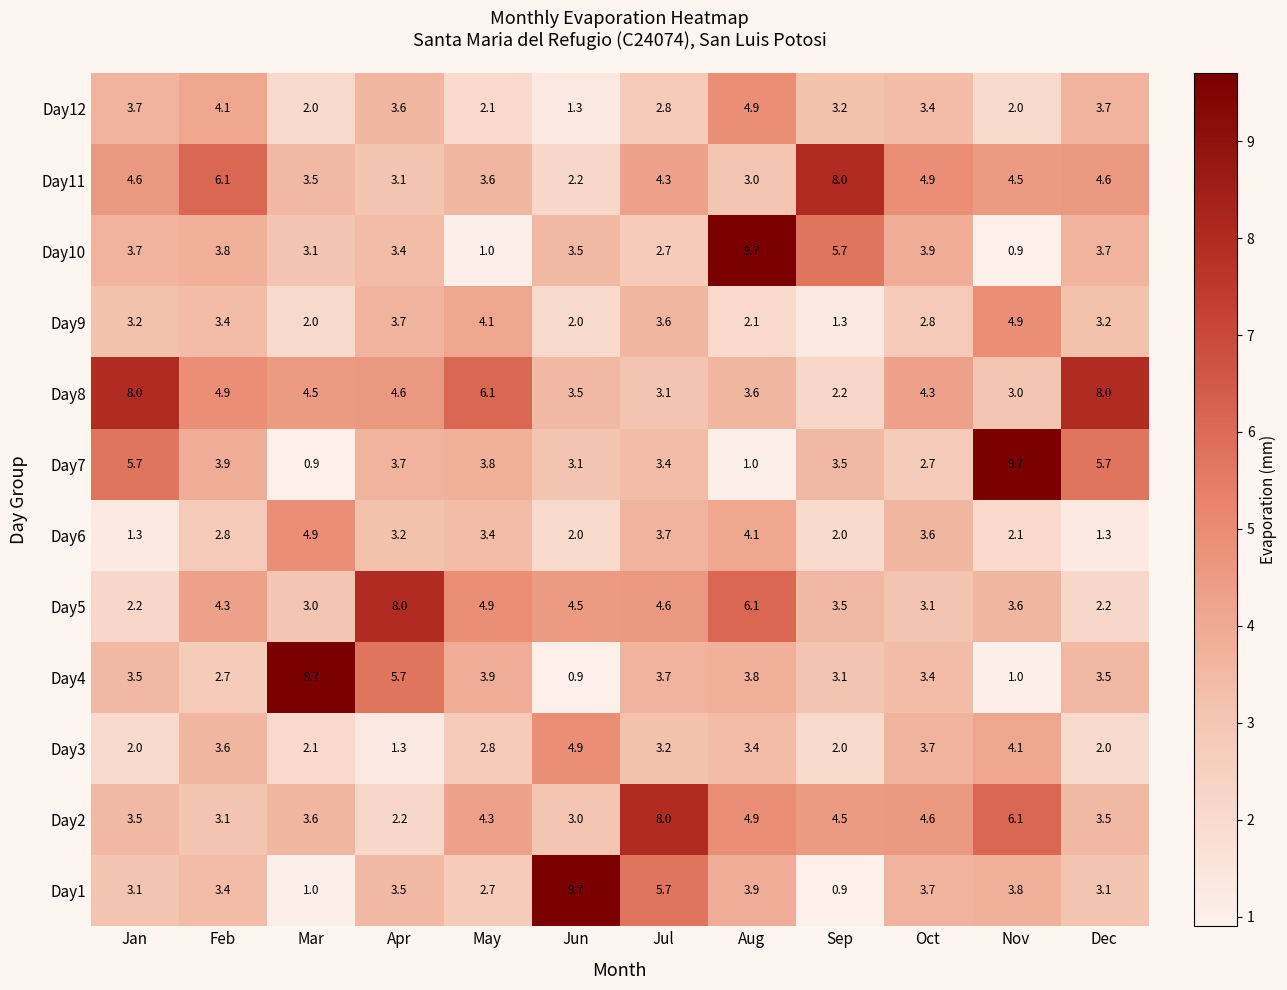

What is the spread (max minus min) of values at Jun?

8.8